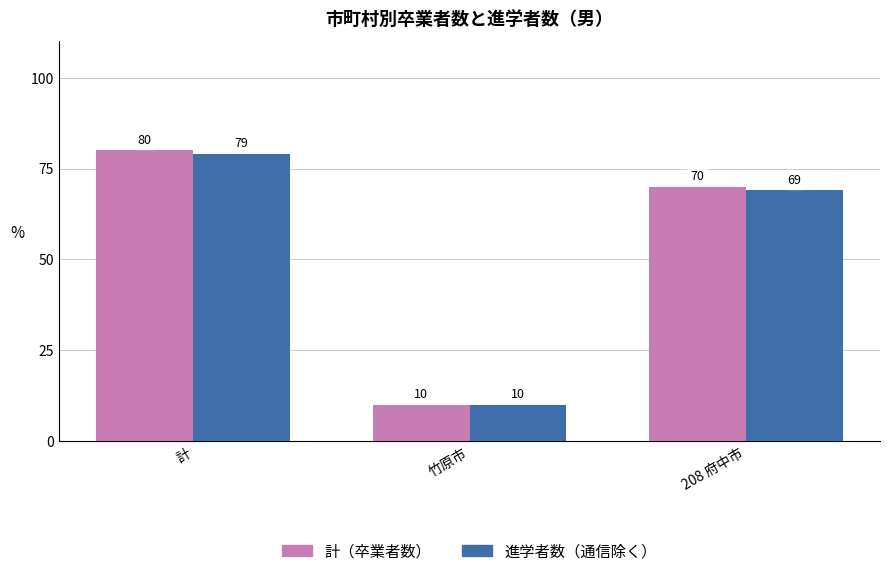

How many distinct data groups are displayed?

2